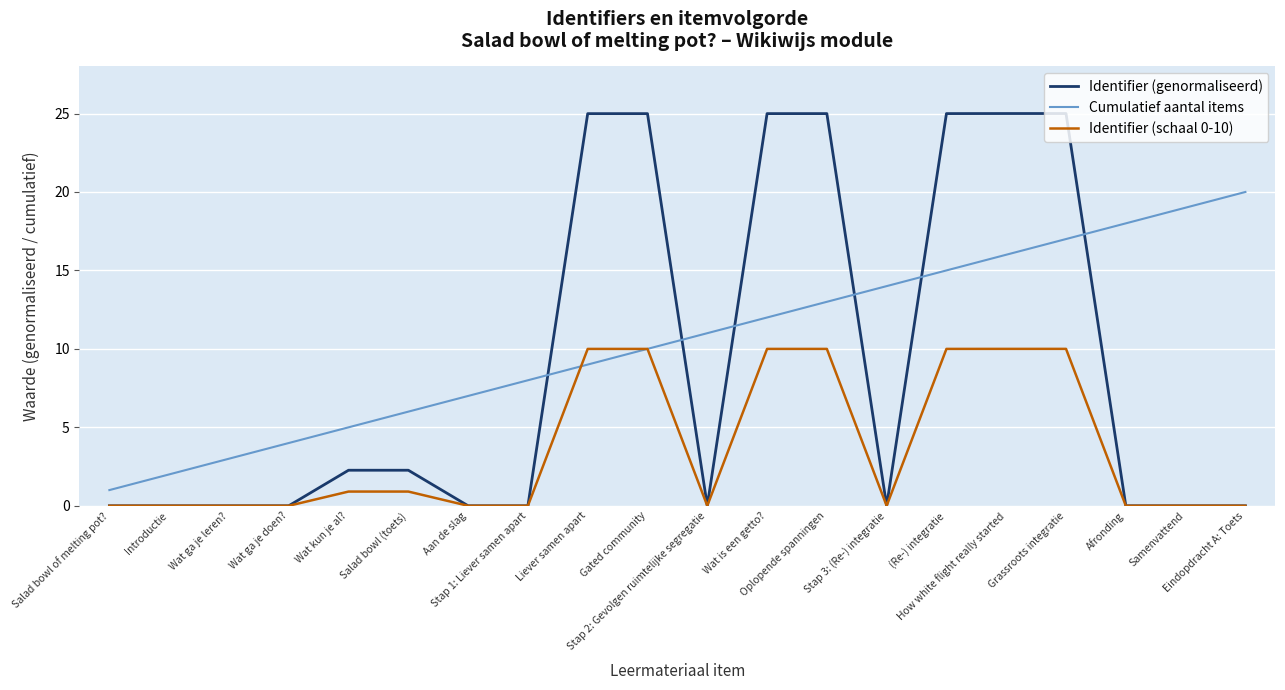

Which series changed the most between Wat ga je doen? and Wat is een getto??

Identifier (genormaliseerd)